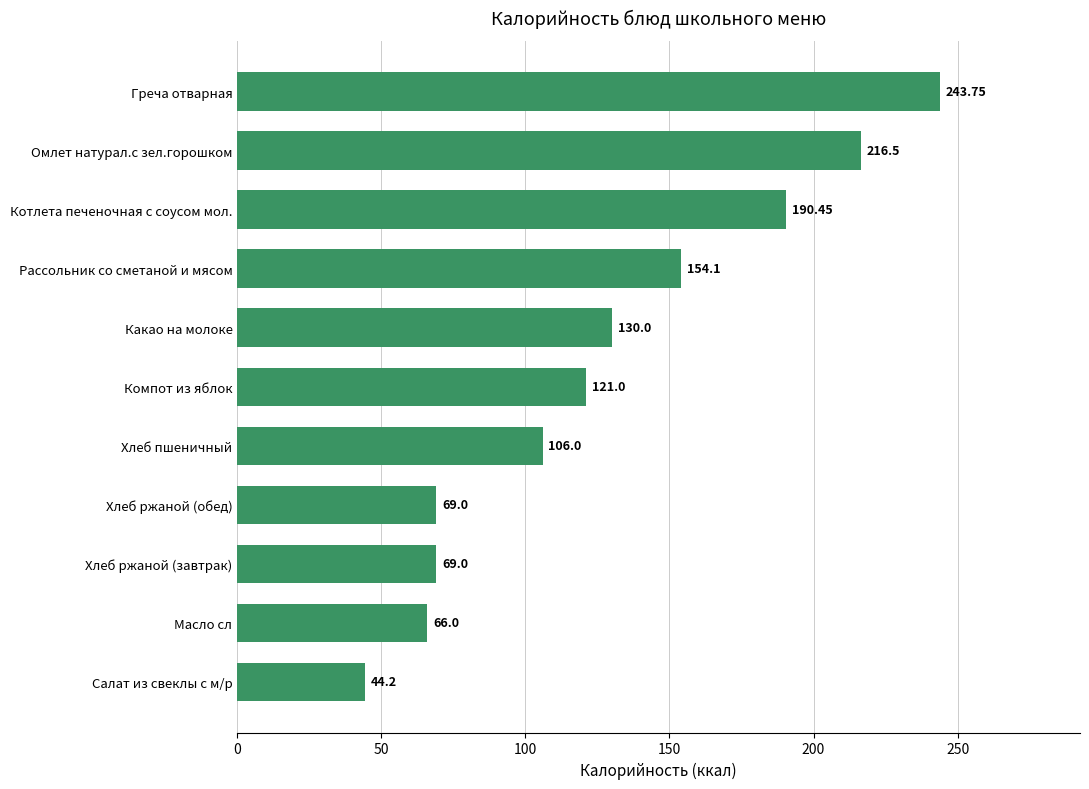

What is the sum of the values at Хлеб ржаной (завтрак) and Хлеб ржаной (обед)?

138.0